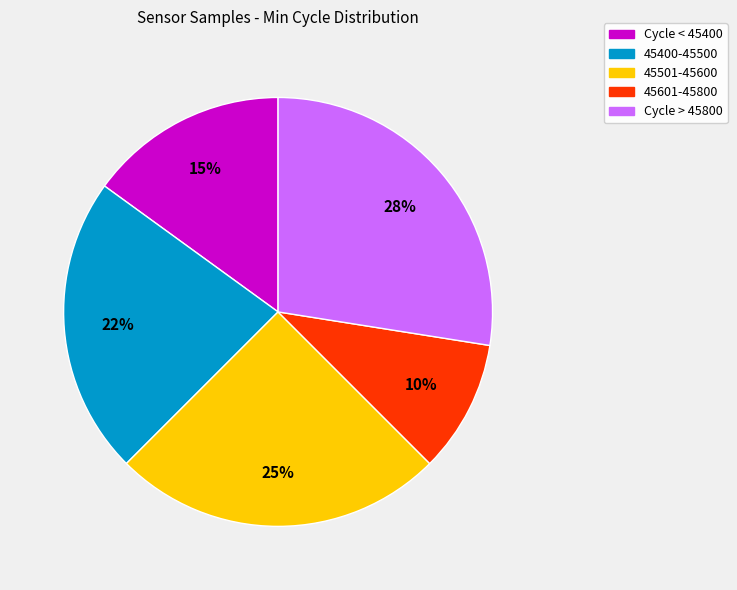

Count the number of slices in the pie.

5